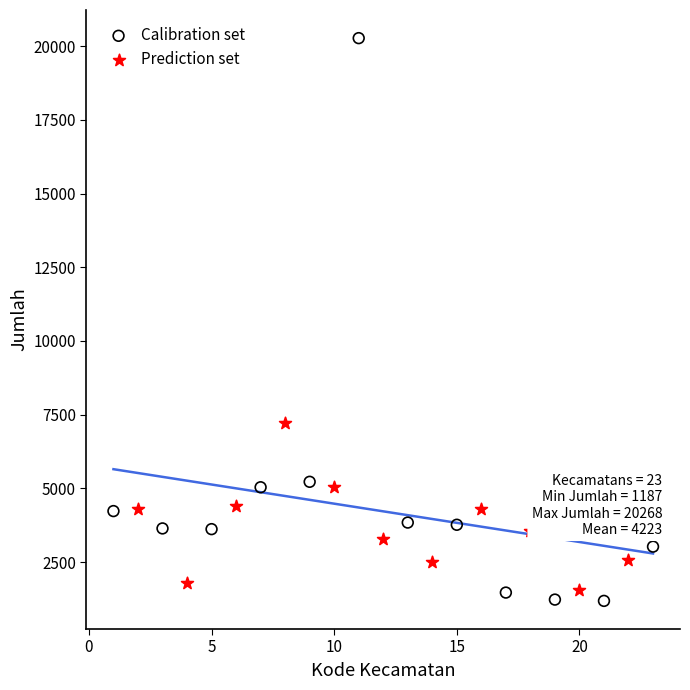

Which series has the largest Y range (max minus min)?

Calibration set